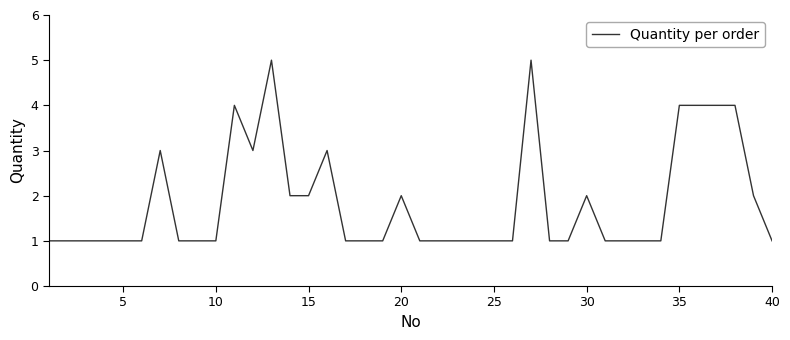

What is the difference between the maximum and minimum values?

4